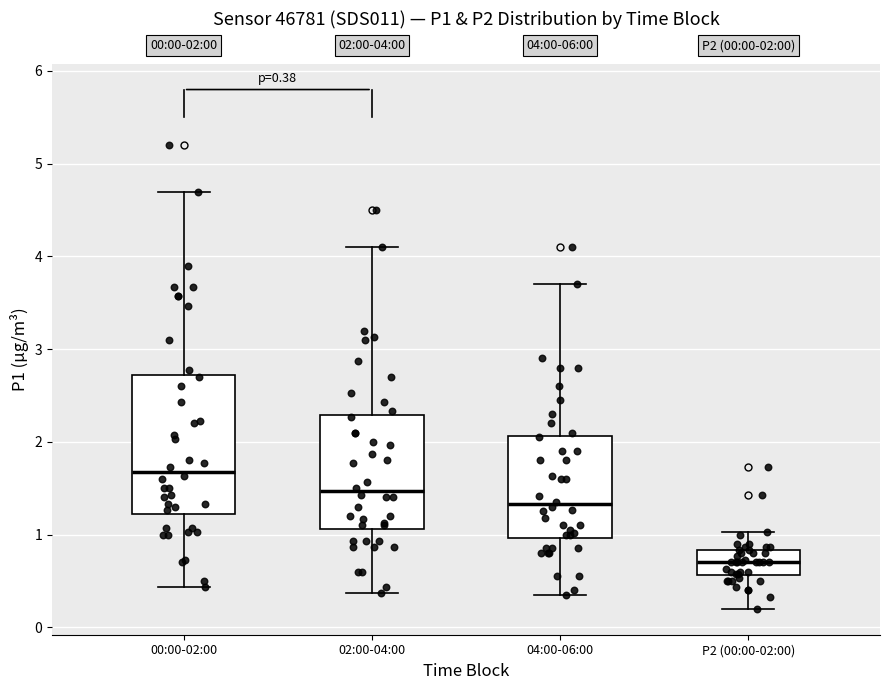

Which box is the tallest, from its lower edge to its upper edge?

00:00-02:00